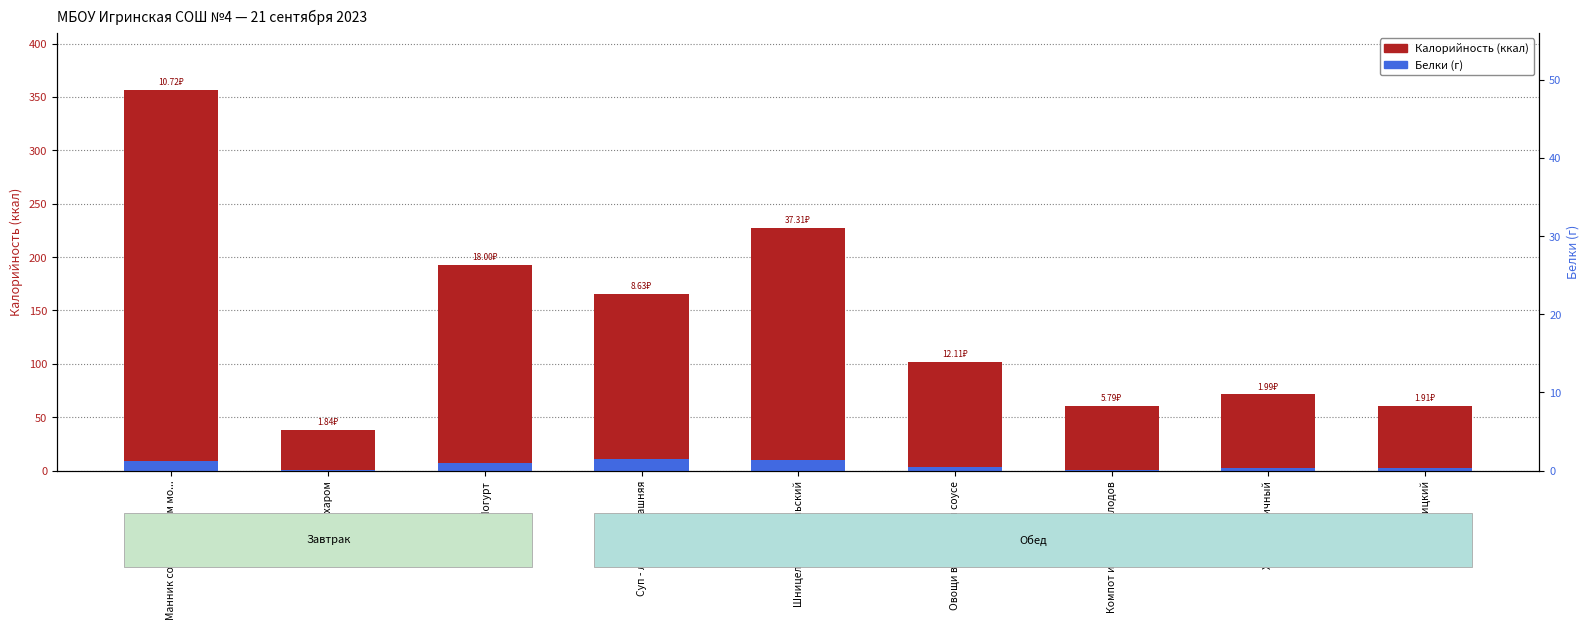

Rank the series by their maximum value, from highest to lowest.

Калорийность, Белки